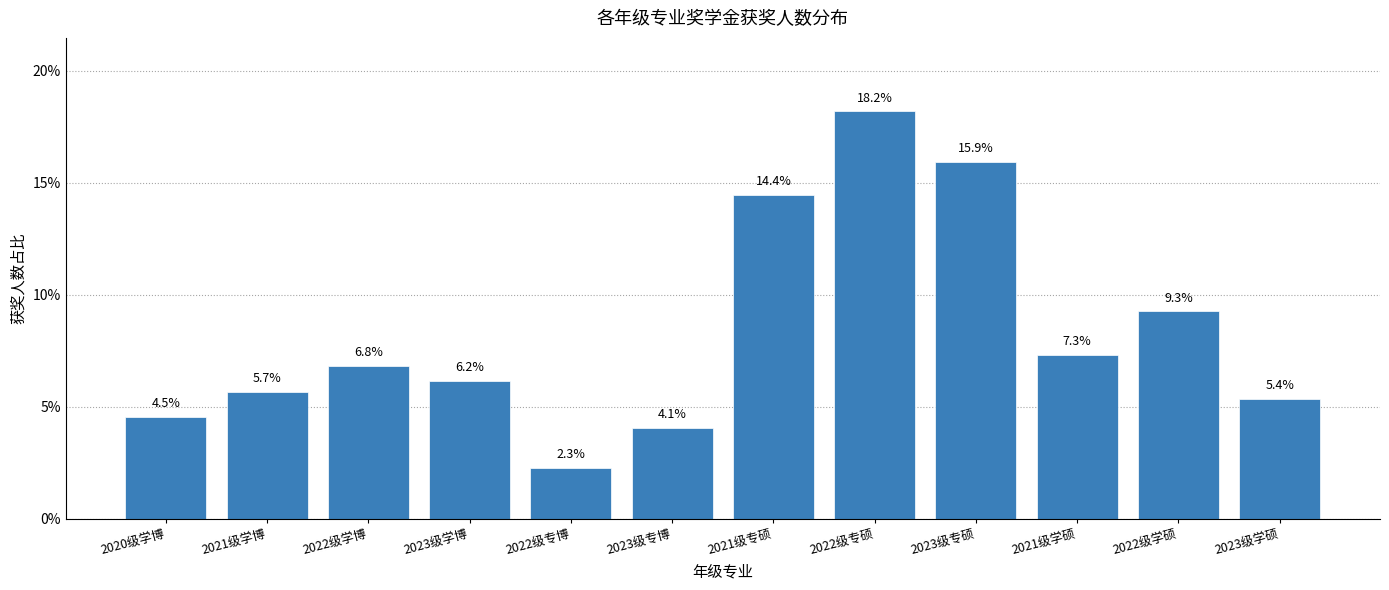

Reading left to right, list all the values displayed in this chart.

2020级学博=4.5	2021级学博=5.7	2022级学博=6.8	2023级学博=6.2	2022级专博=2.3	2023级专博=4.1	2021级专硕=14.4	2022级专硕=18.2	2023级专硕=15.9	2021级学硕=7.3	2022级学硕=9.3	2023级学硕=5.4